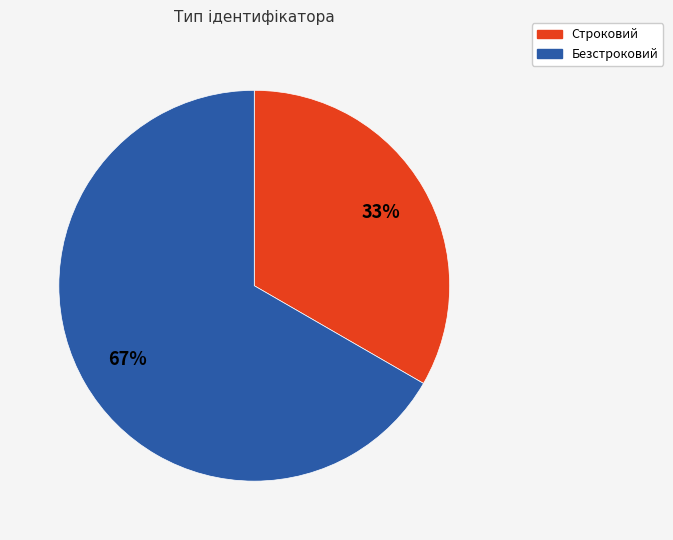

To the nearest percent, what is the average slice percentage?

50%